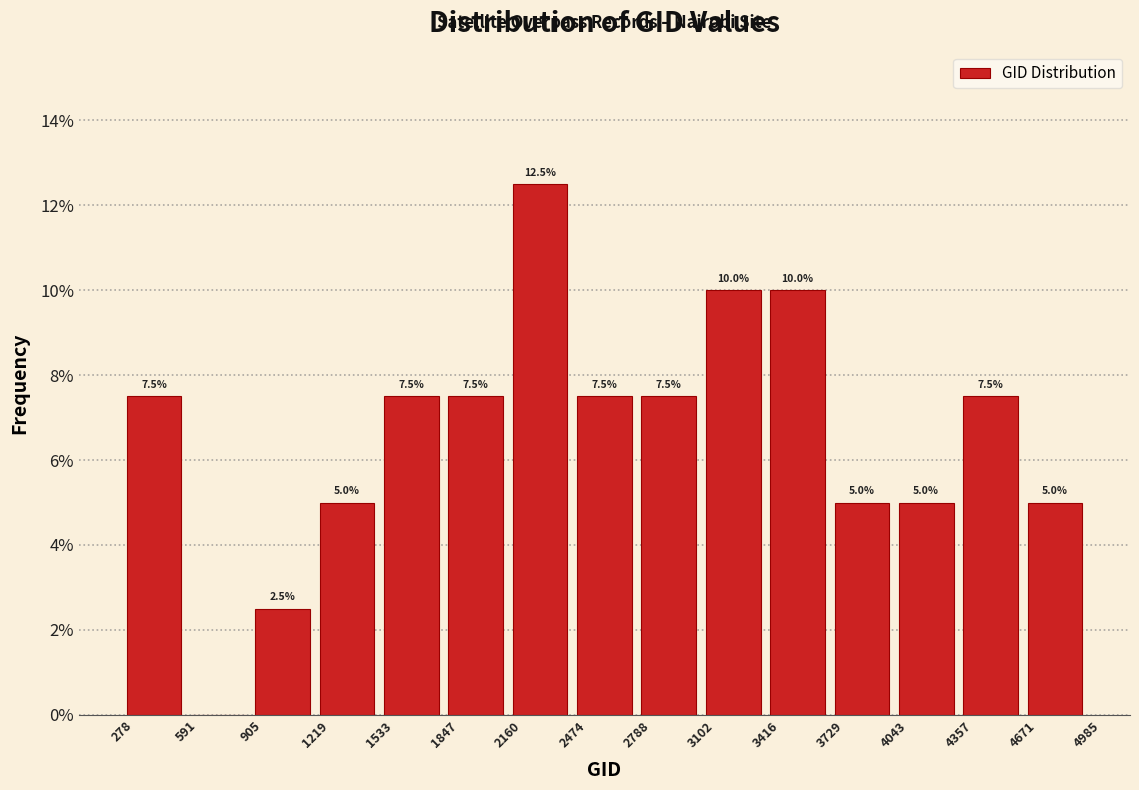

Which range on the x-axis has the tallest bar?

2160 to 2474